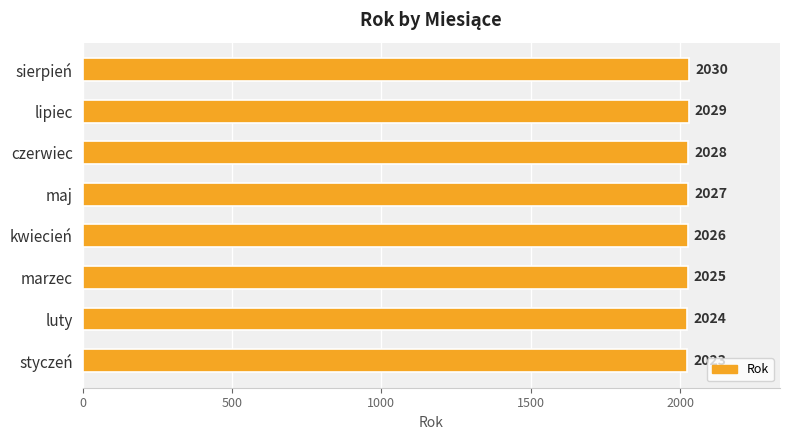

At which label is the value closest to 2026?

kwiecień